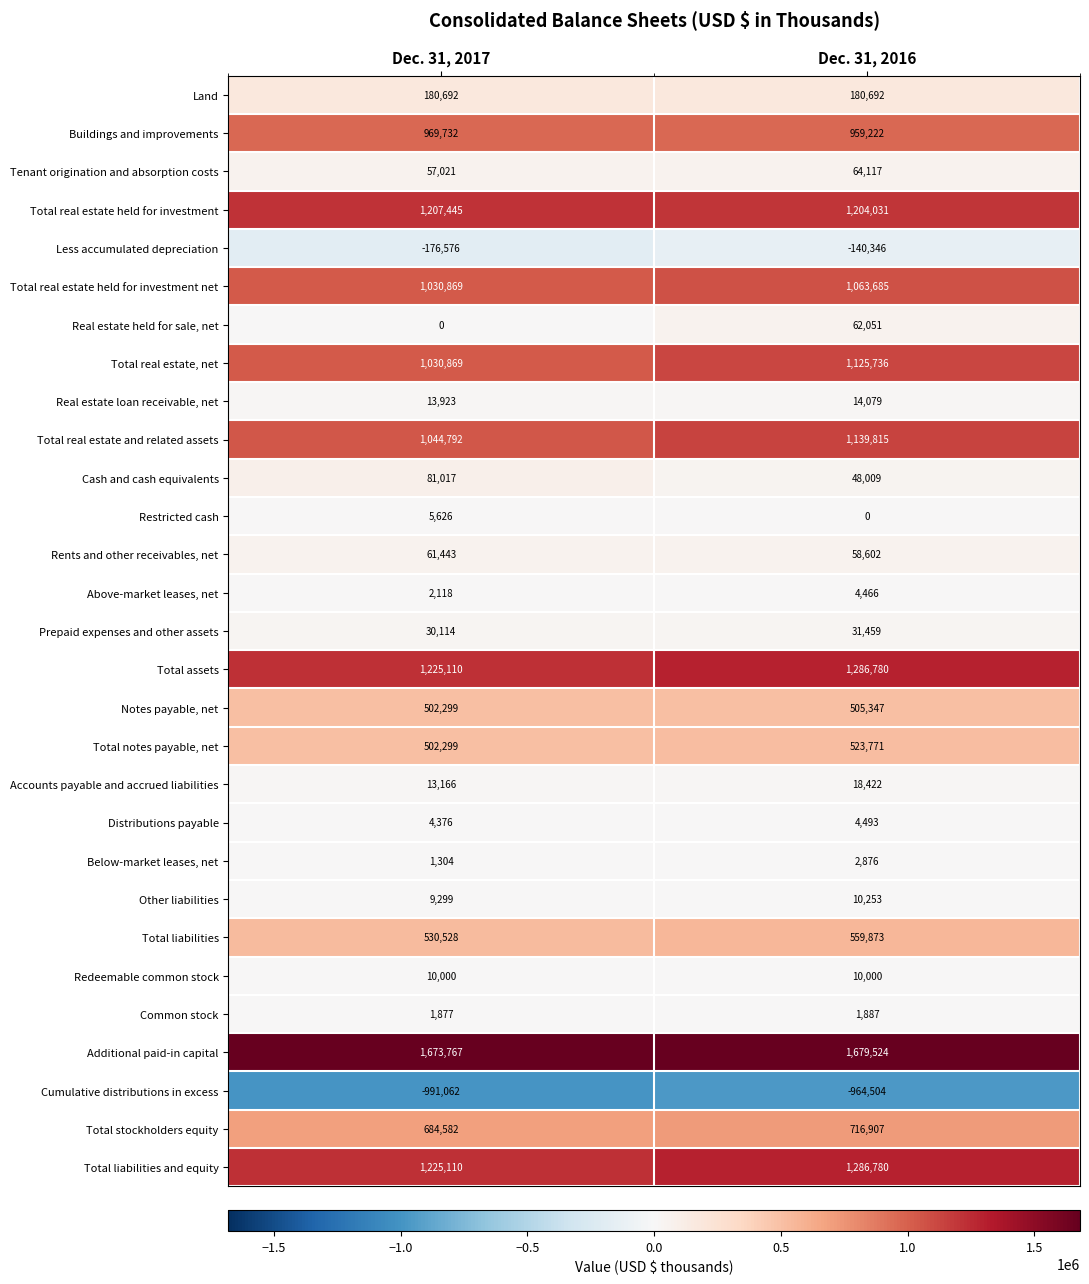

What value does the Other liabilities series have at Dec. 31, 2016?

10253